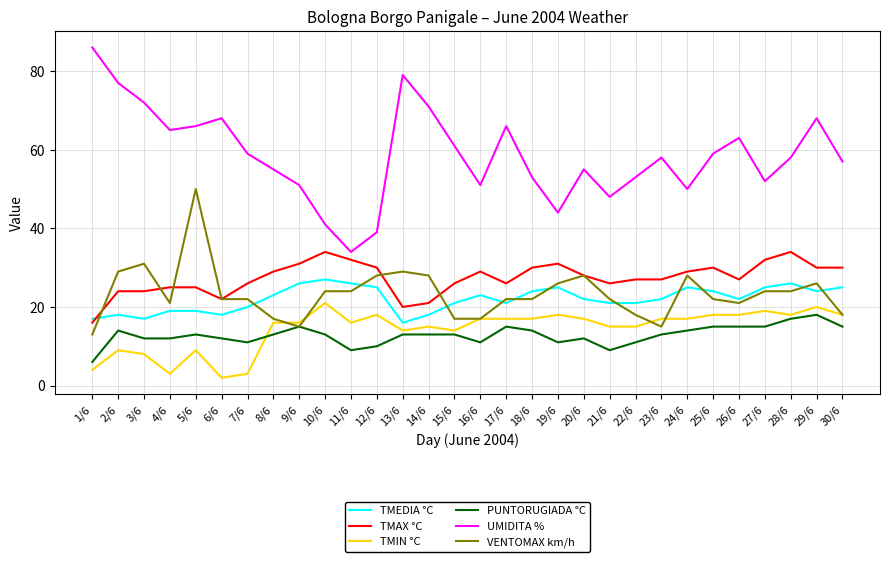

Between 3/6 and 9/6, which series saw the biggest shift?

UMIDITA %